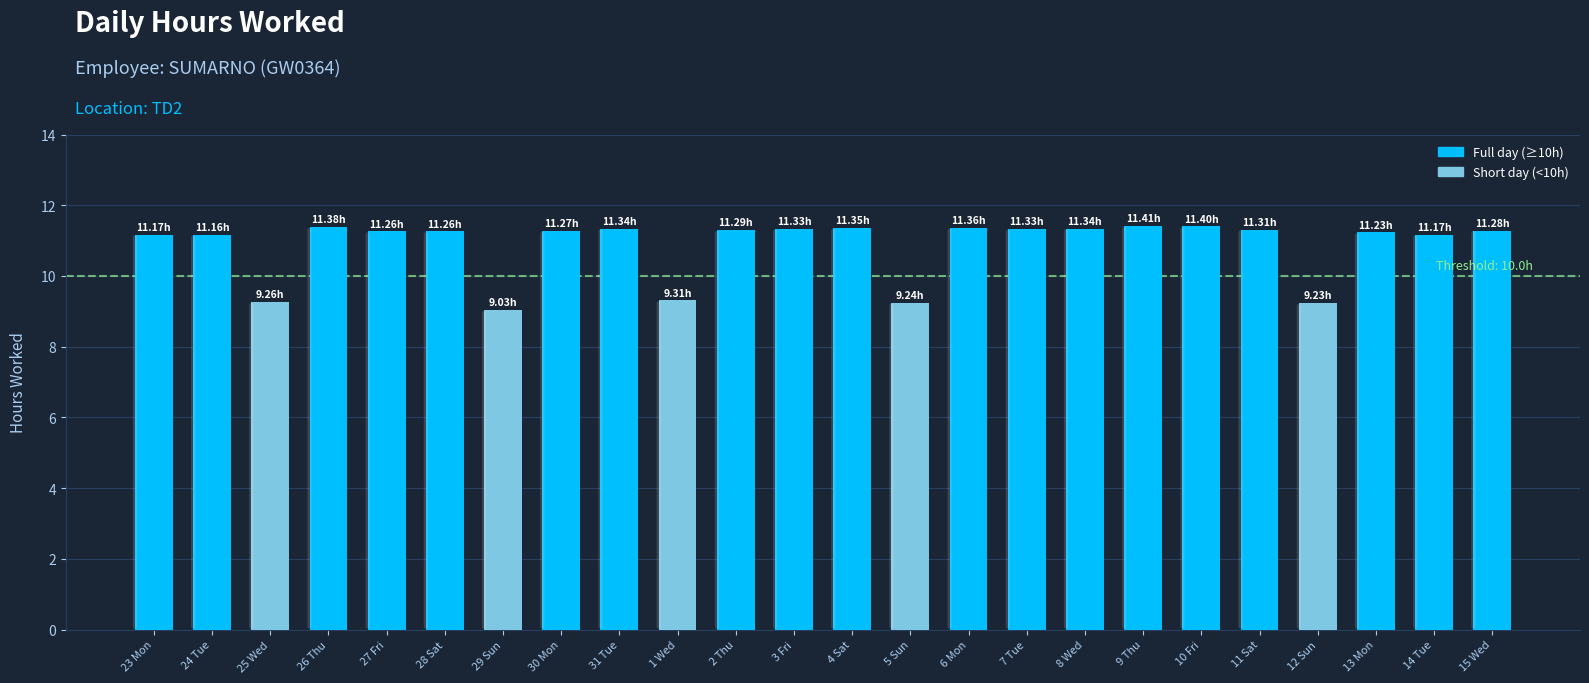

What is the ratio of the value at 31 Tue to the value at 1 Wed?

1.2